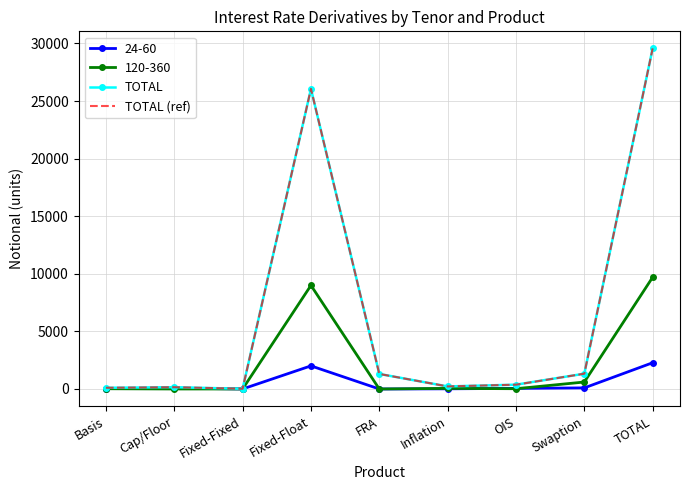

What is the label of the 2nd point from the right?

Swaption